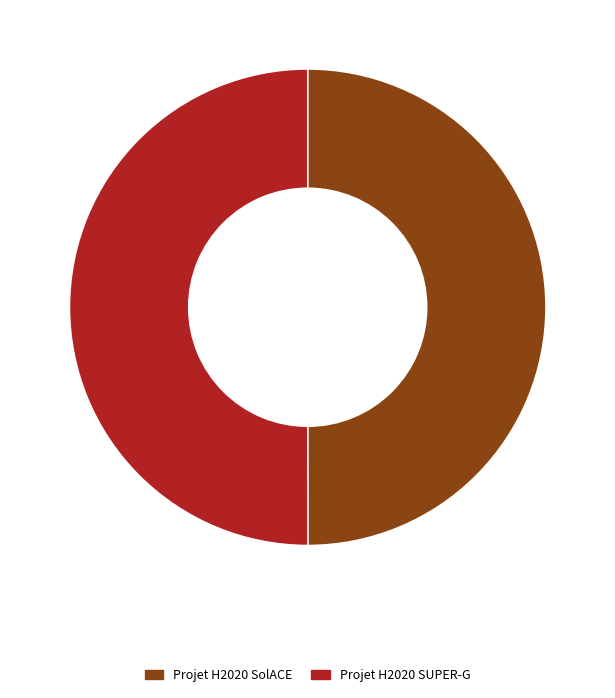

Approximately how many times larger is the value at Projet H2020 SUPER-G compared to Projet H2020 SolACE?

1.0